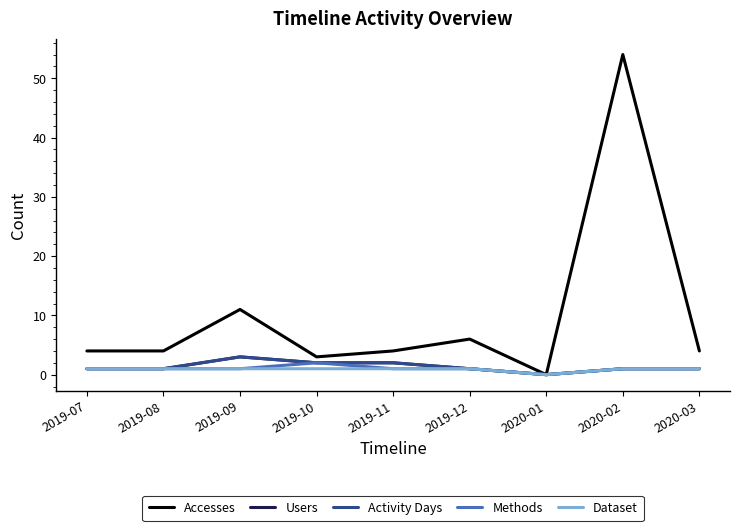

Does the chart have visible grid lines?

No